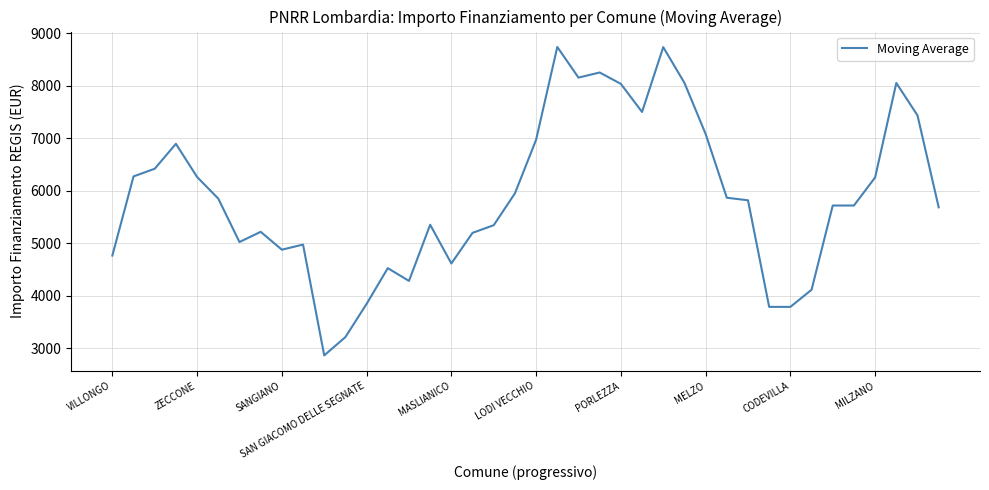

What is the greatest value displayed?

8738.6